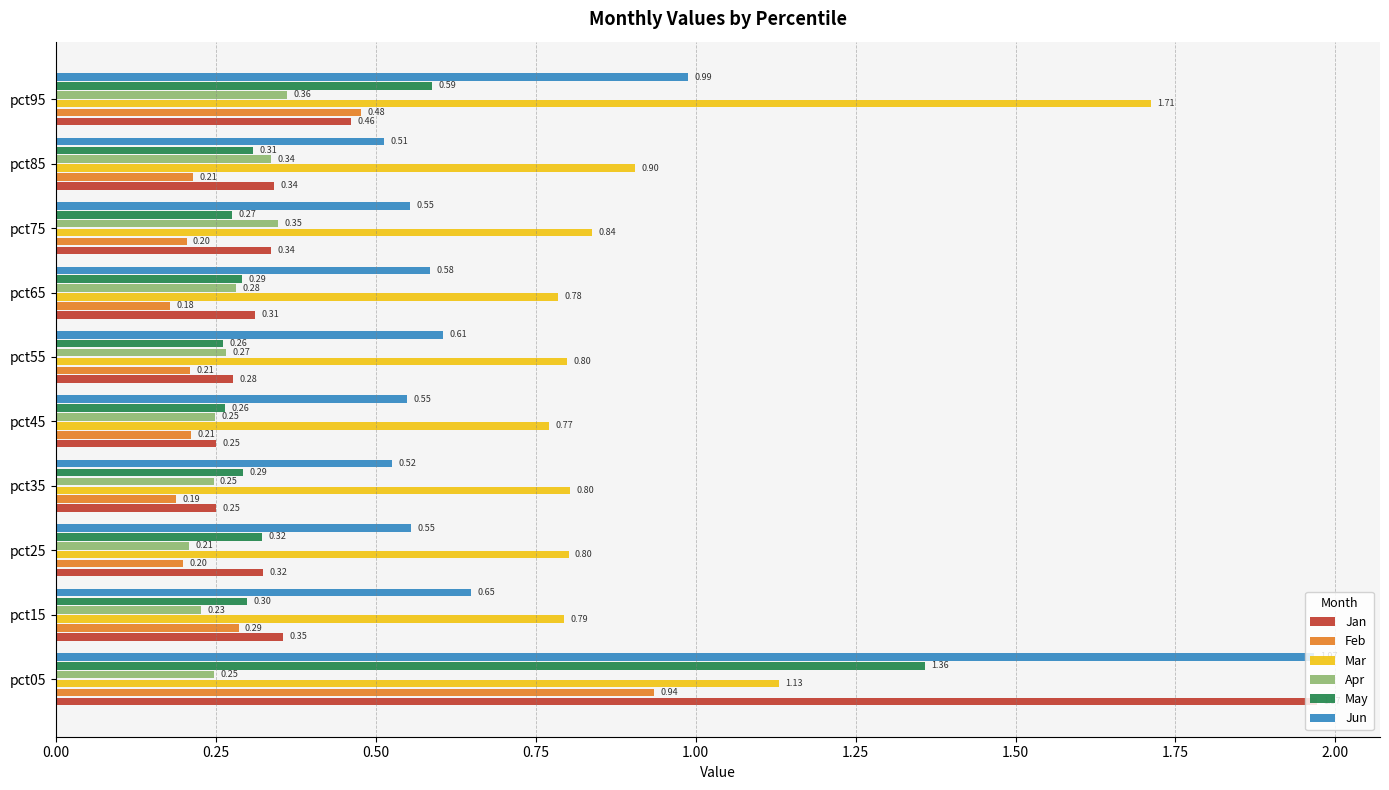

Which series has the largest range (max minus min)?

Jan